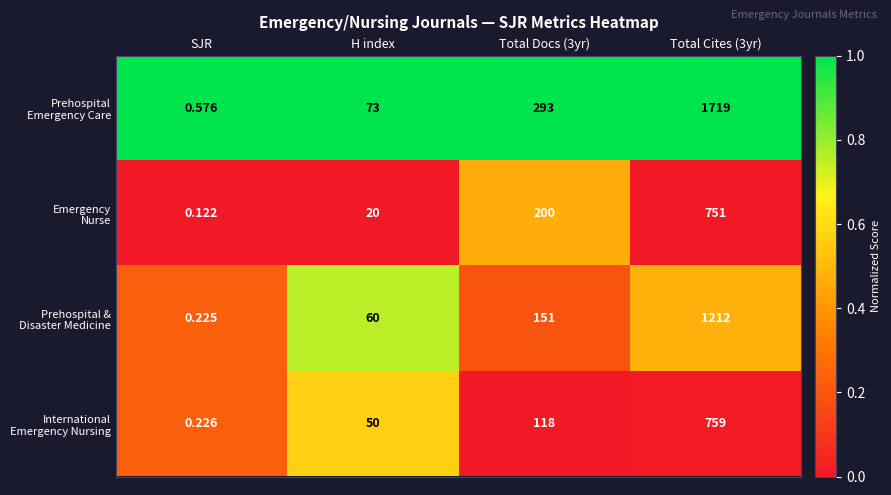

Which category has the lowest value across all series?

SJR